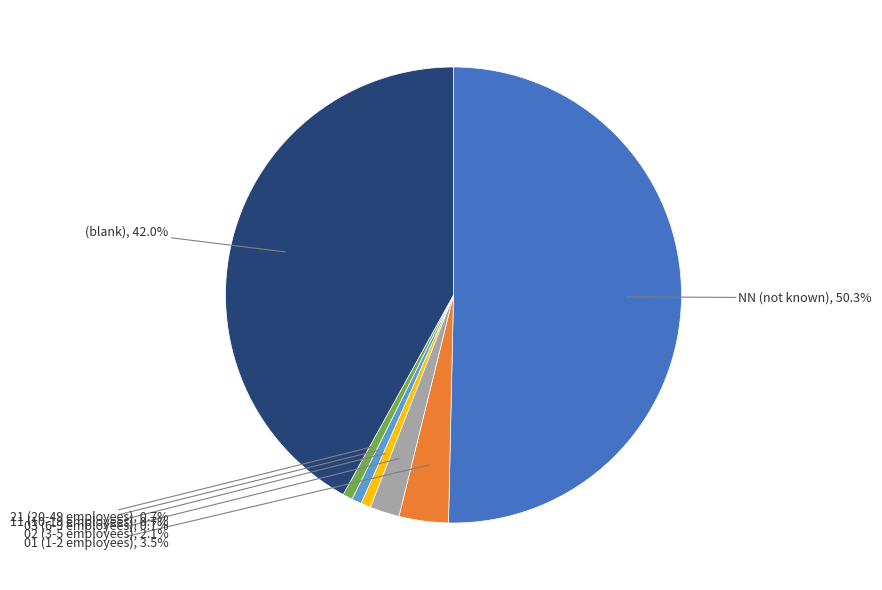

How many segments does this pie chart have?

7